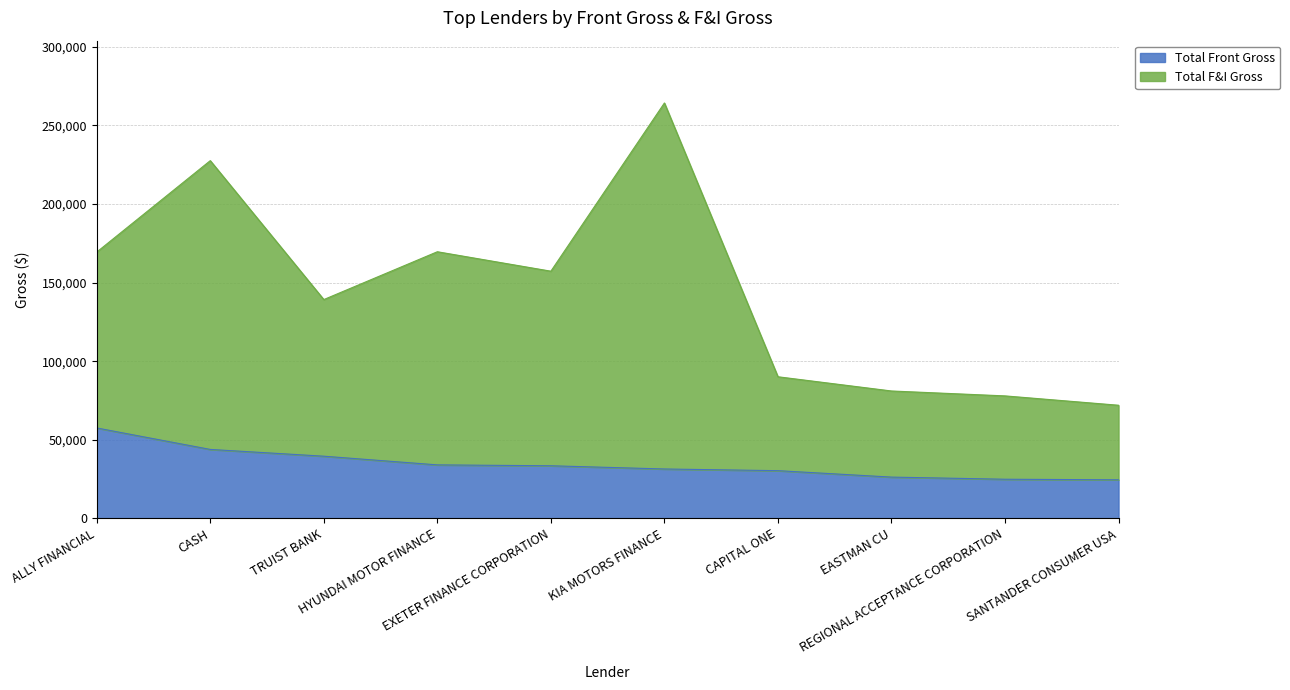

True or false: Total Front Gross and Total F&I Gross cross at least once.

False